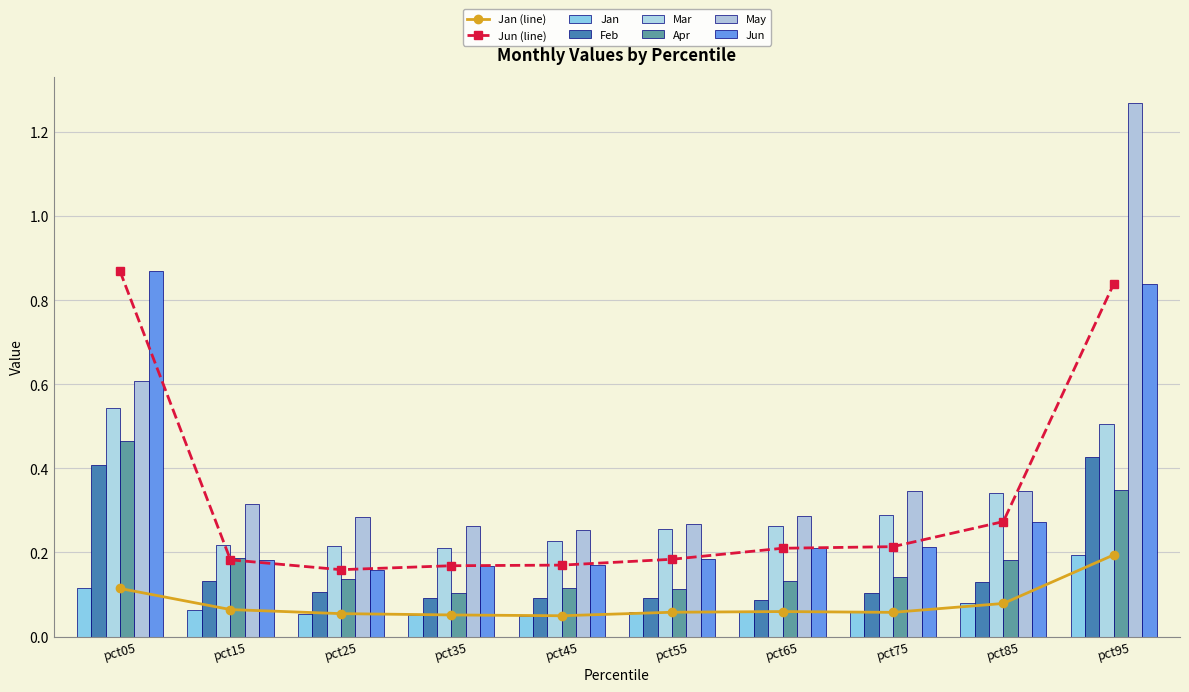

At which category is the sum across all series the highest?

pct95